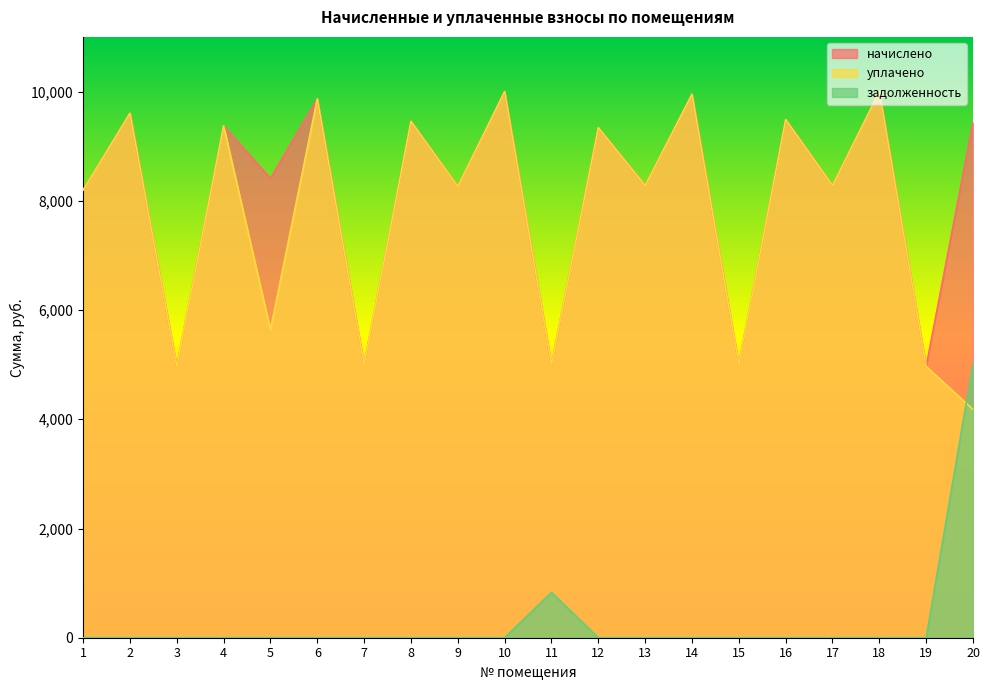

What are all the series names shown in the legend?

начислено, уплачено, задолженность